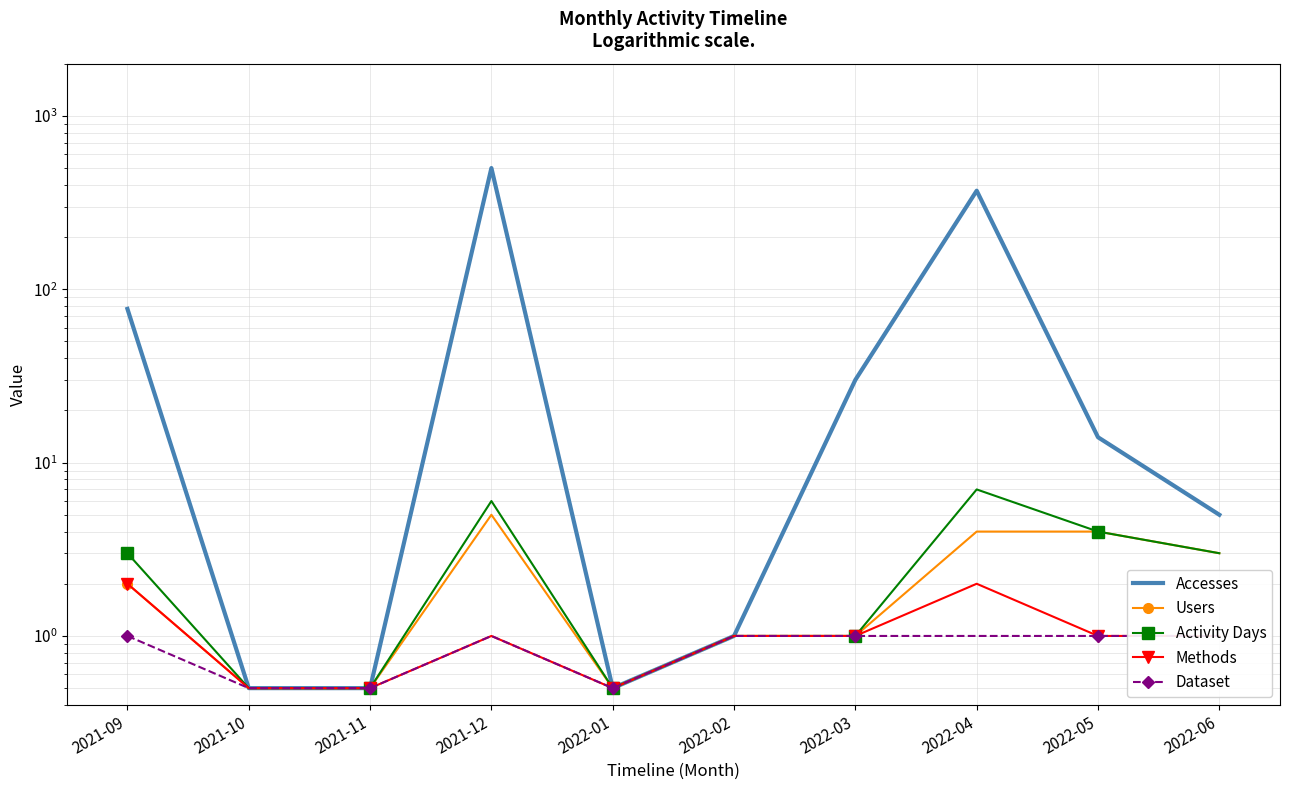

How many interior local peaks does the Methods series have?

2